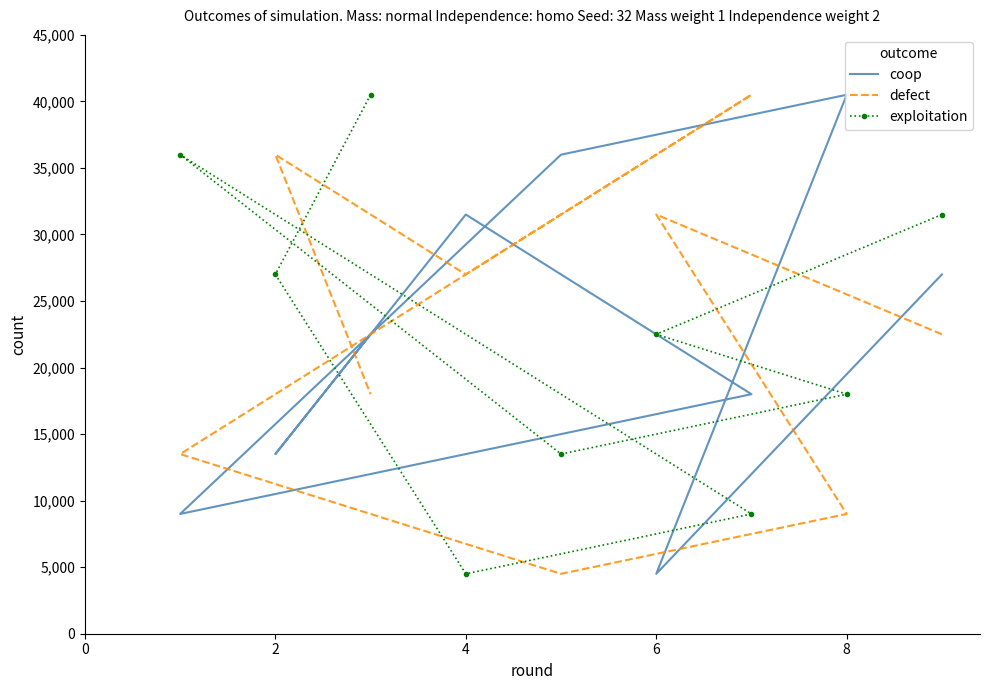

How many values in the exploitation series exceed 22500?

4